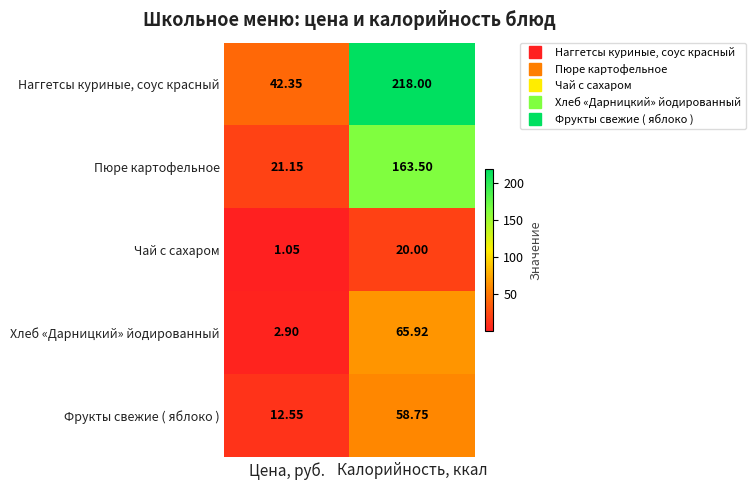

Which series has the largest total across all categories?

Наггетсы куриные, соус красный